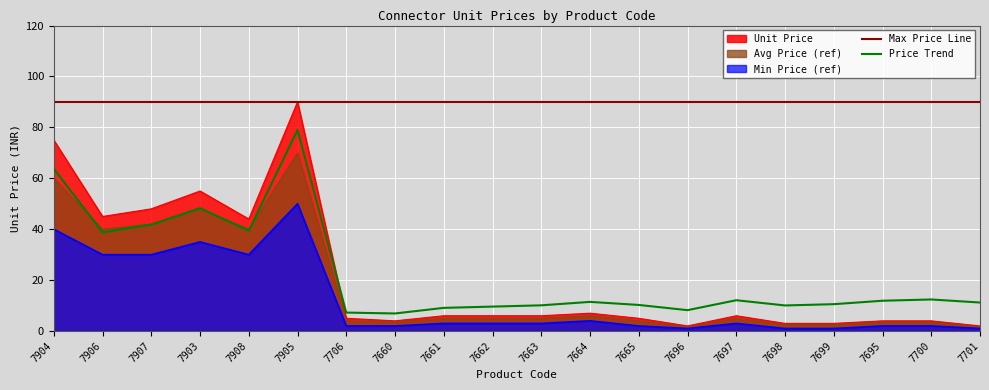

Count the number of data series in this chart.

5